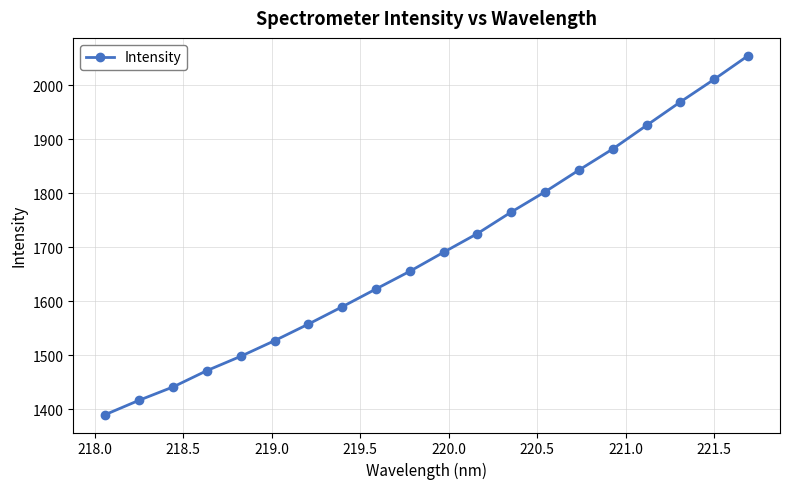

What is the value of the 13th point from the left?

1765.5